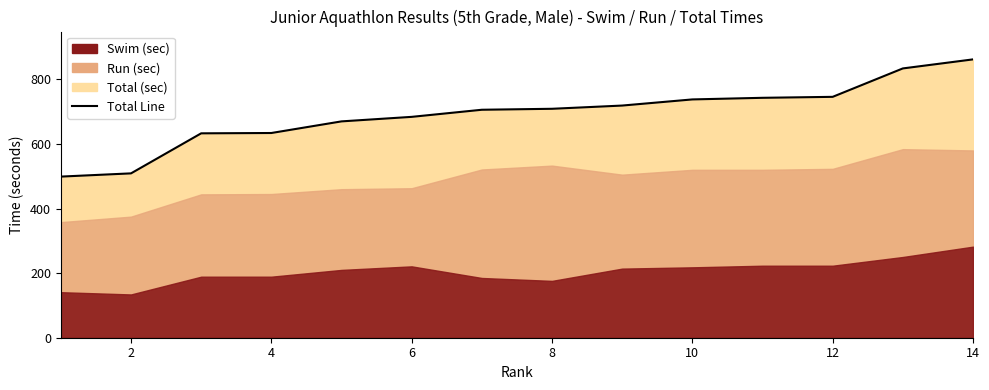

Where does the data first go above 709?

8